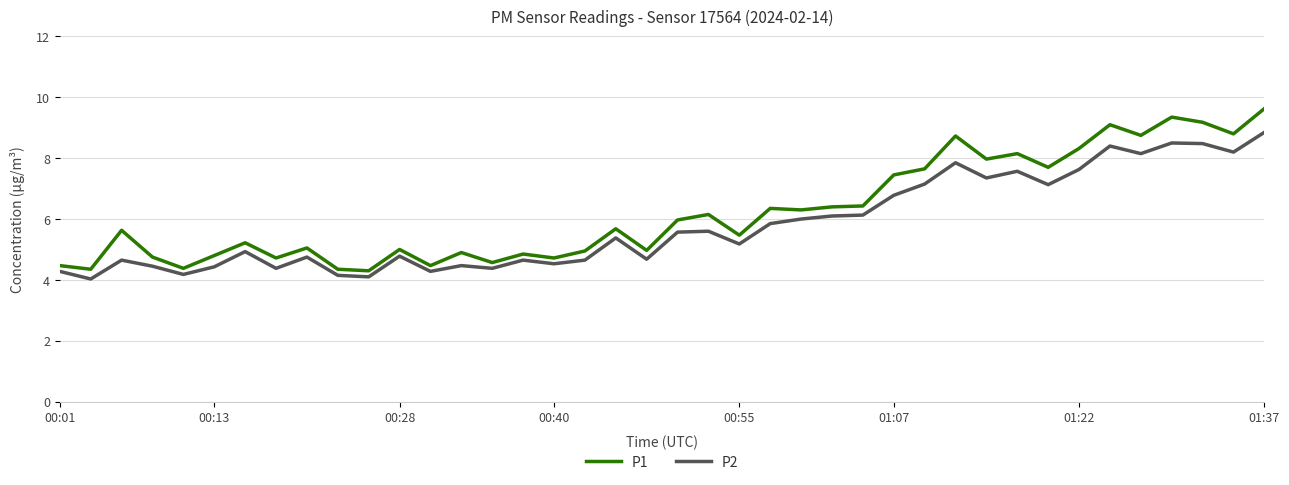

Count the number of categories in the chart.

40